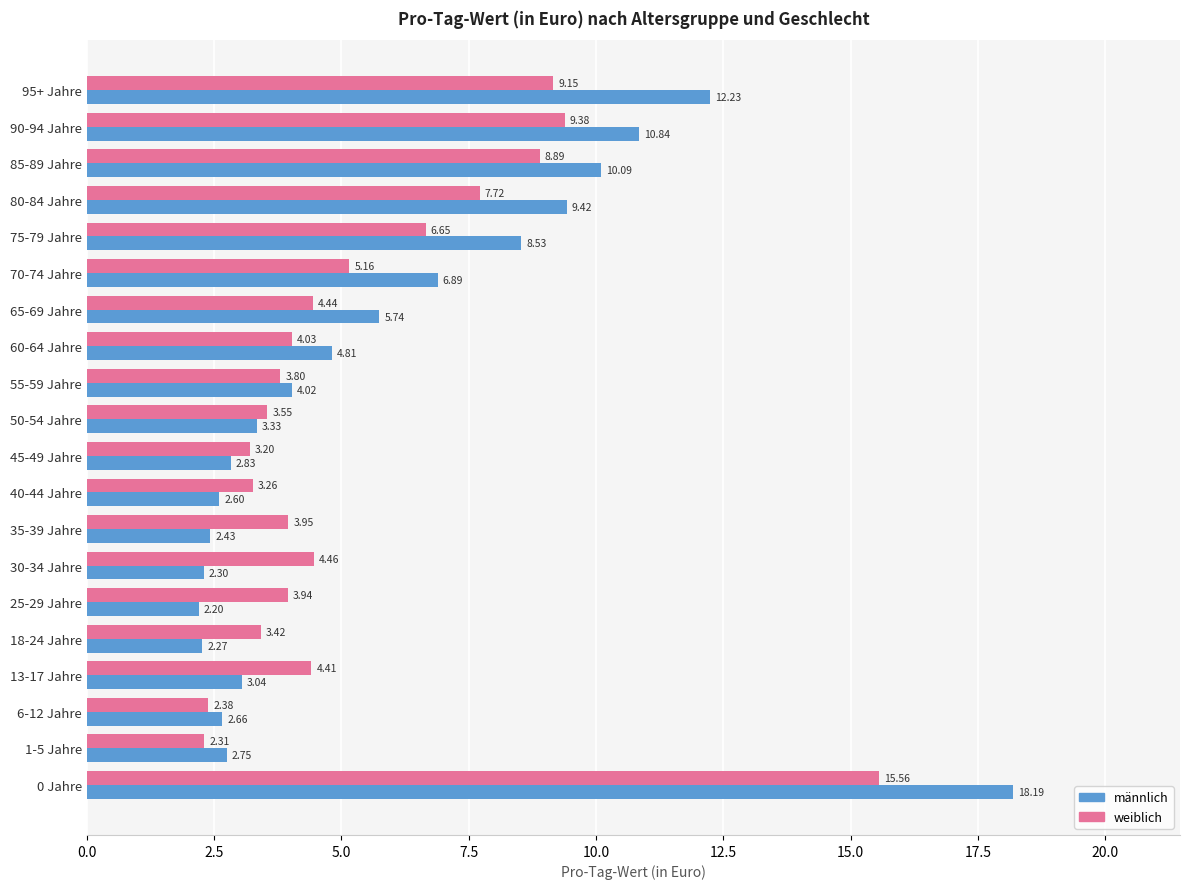

At which label is weiblich closest to 8?

80-84 Jahre